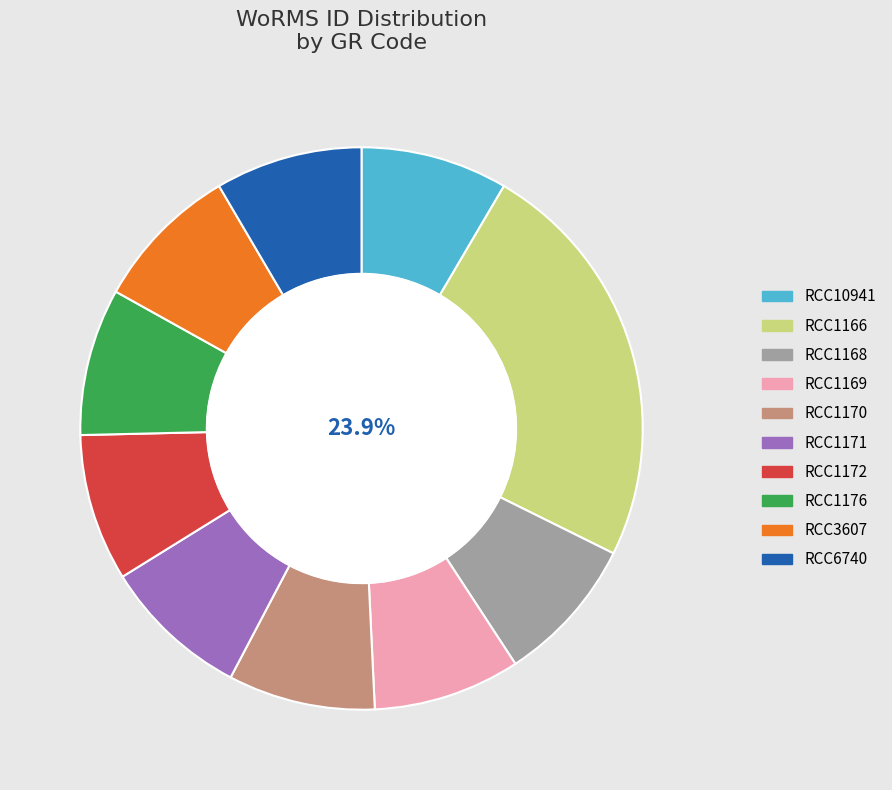

What is the ratio of the value at RCC10941 to the value at RCC3607?

1.0